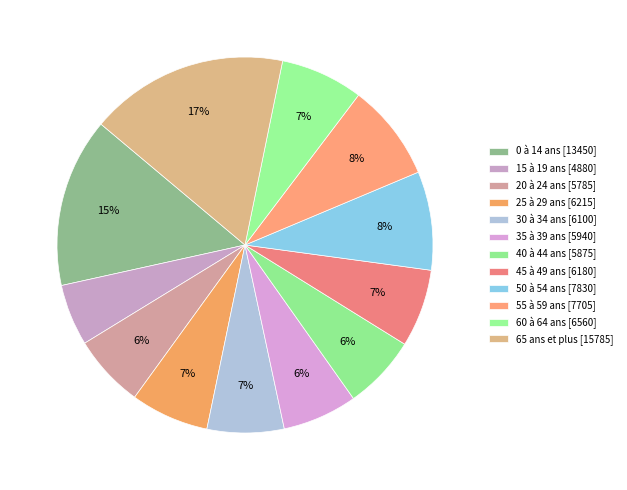

True or false: 20 à 24 ans accounts for 6% of the total.

True